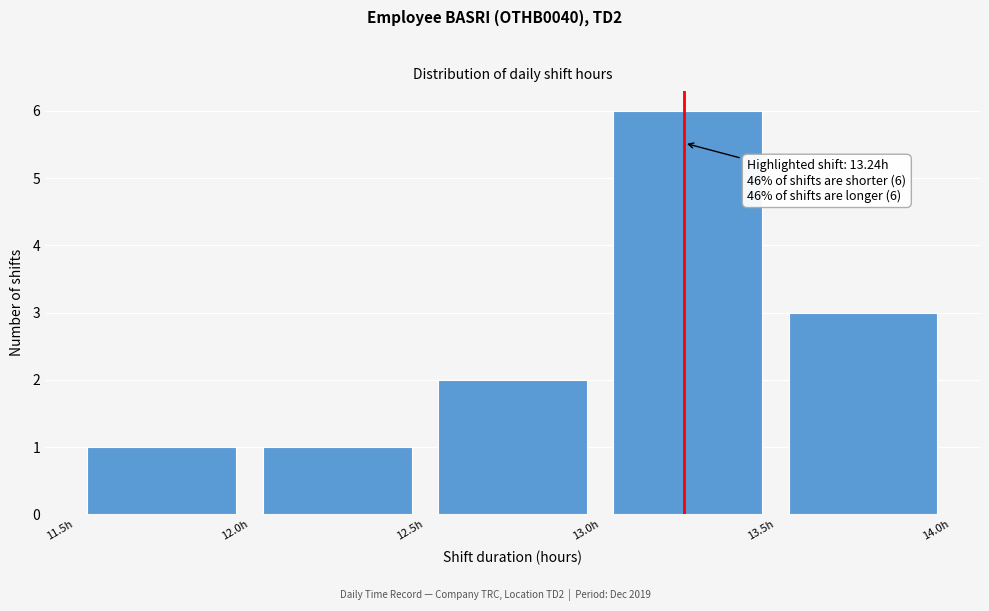

Which range on the x-axis has the tallest bar?

13.0 to 13.5